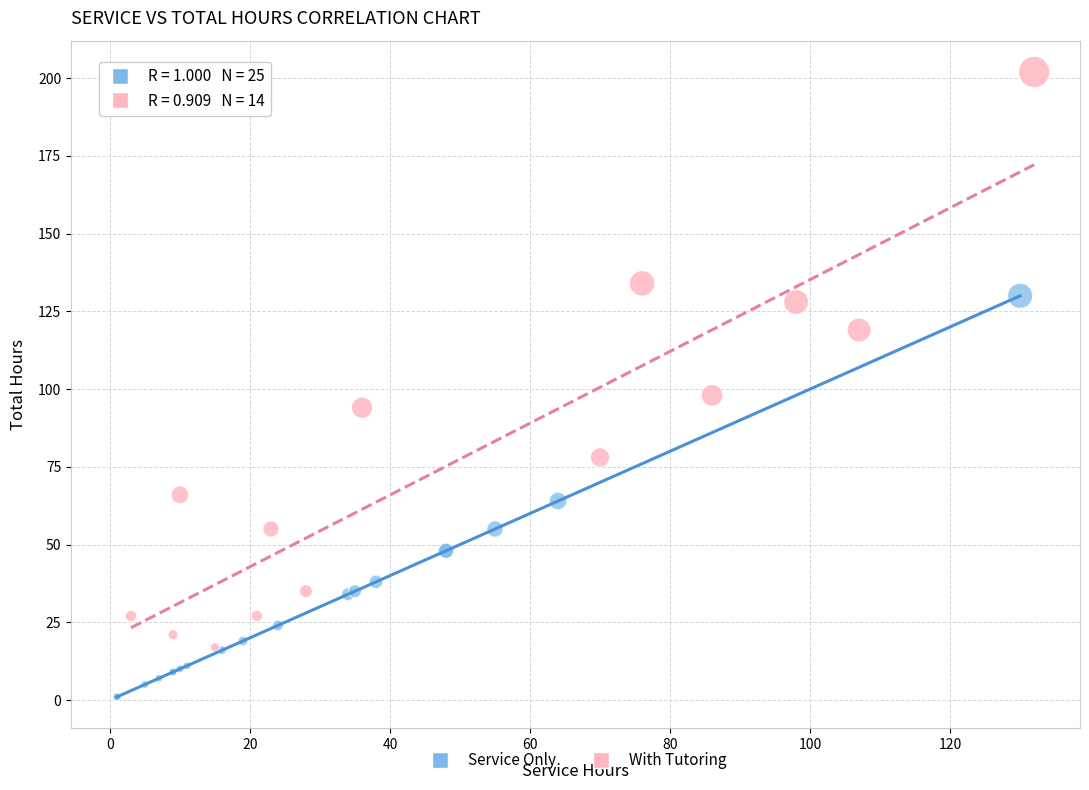

Which series reaches the minimum Y coordinate?

Service Only